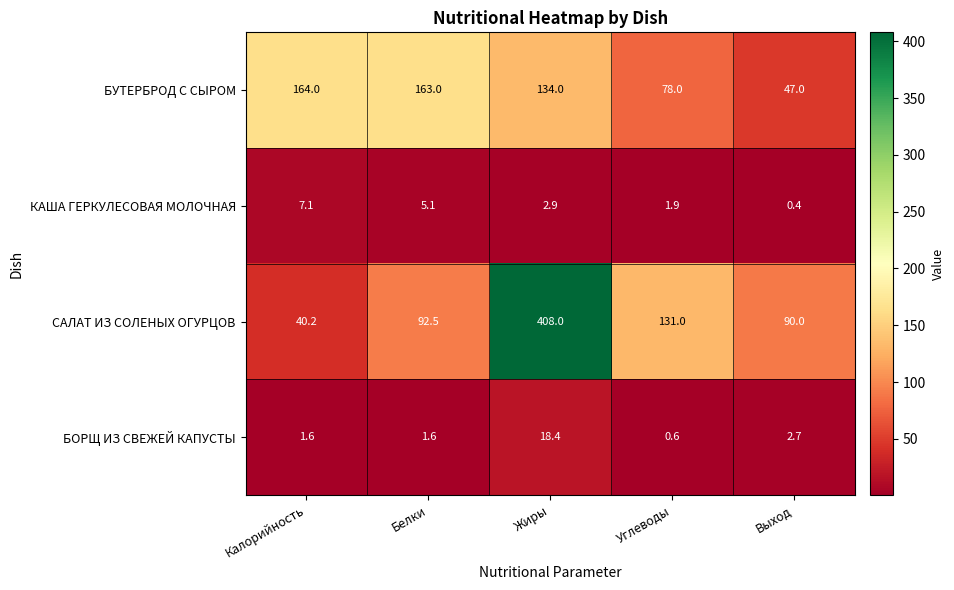

Which label corresponds to the smallest value in the chart?

Выход